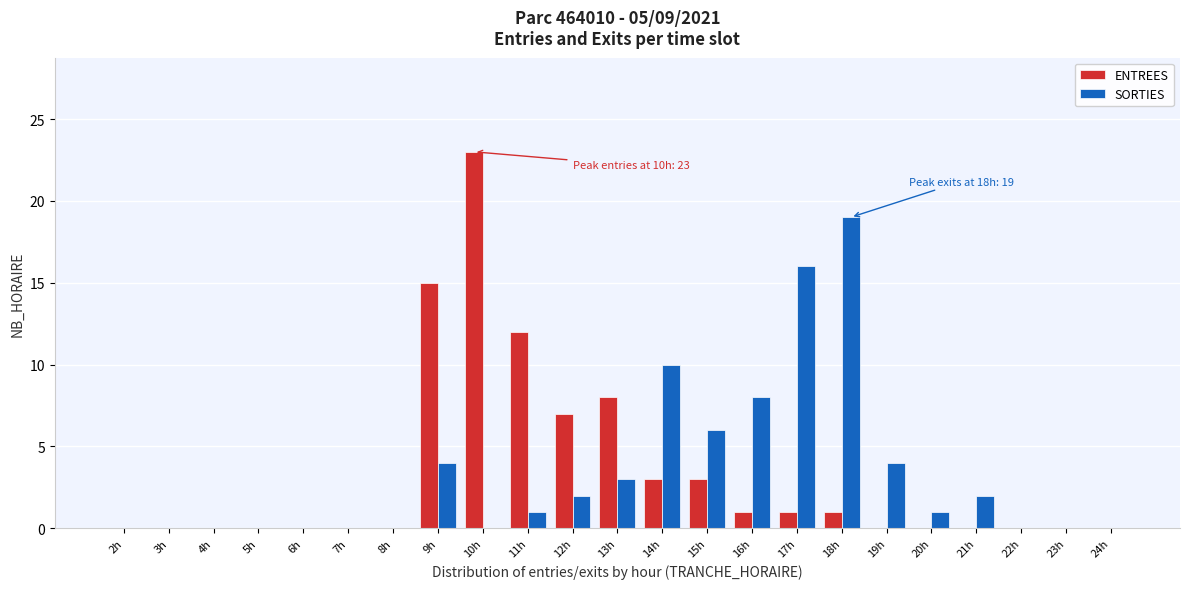

Between 9h and 12h, which series saw the biggest shift?

ENTREES